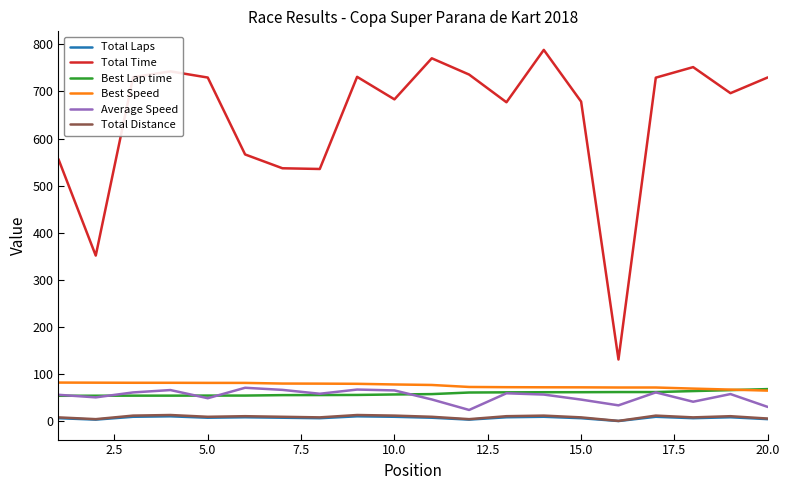

True or false: Total Time and Best Speed intersect in this chart.

False